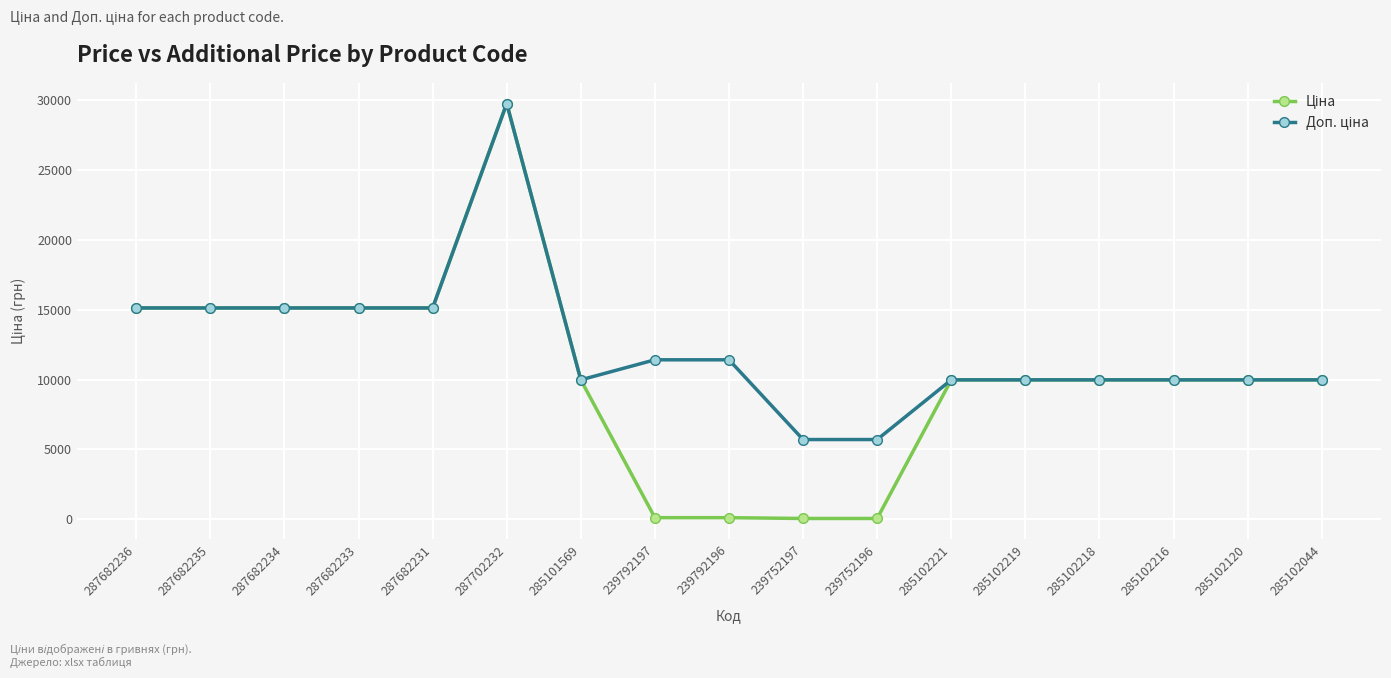

Which label corresponds to the largest value in the chart?

287702232